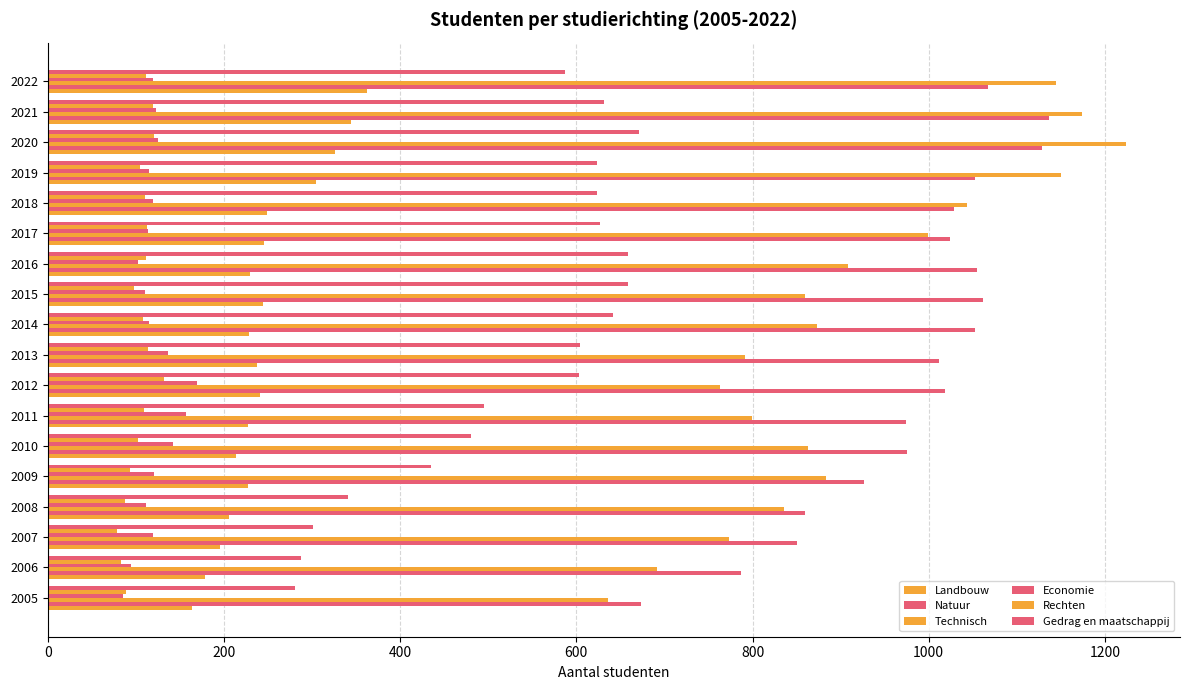

How many data points in Technisch are less than 873?

9